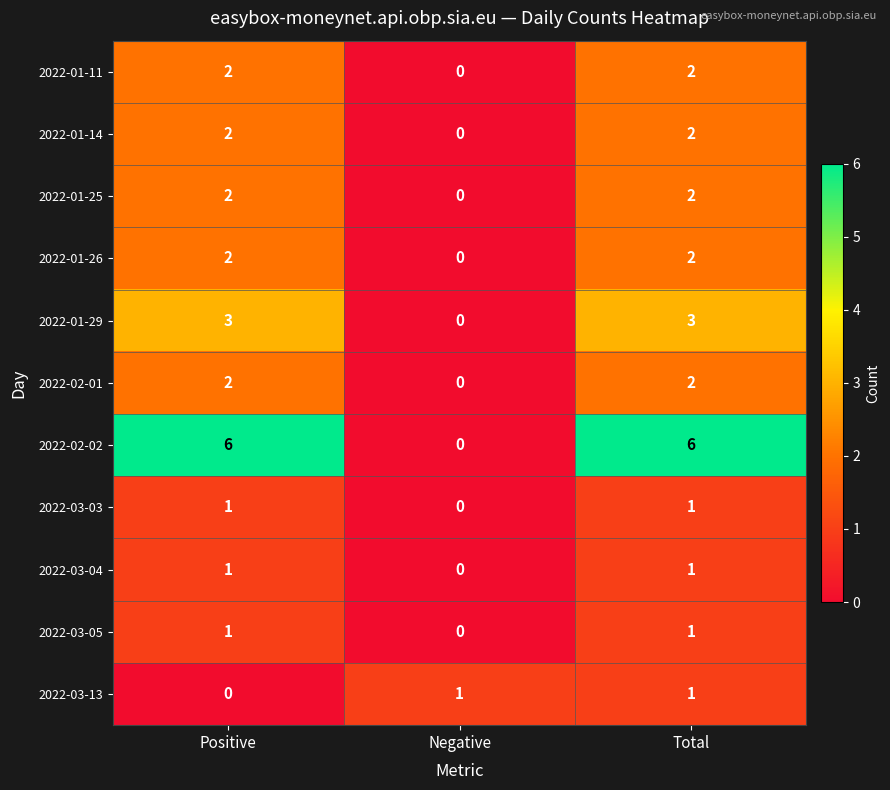

What is the sum of all 2022-01-29 values?

6